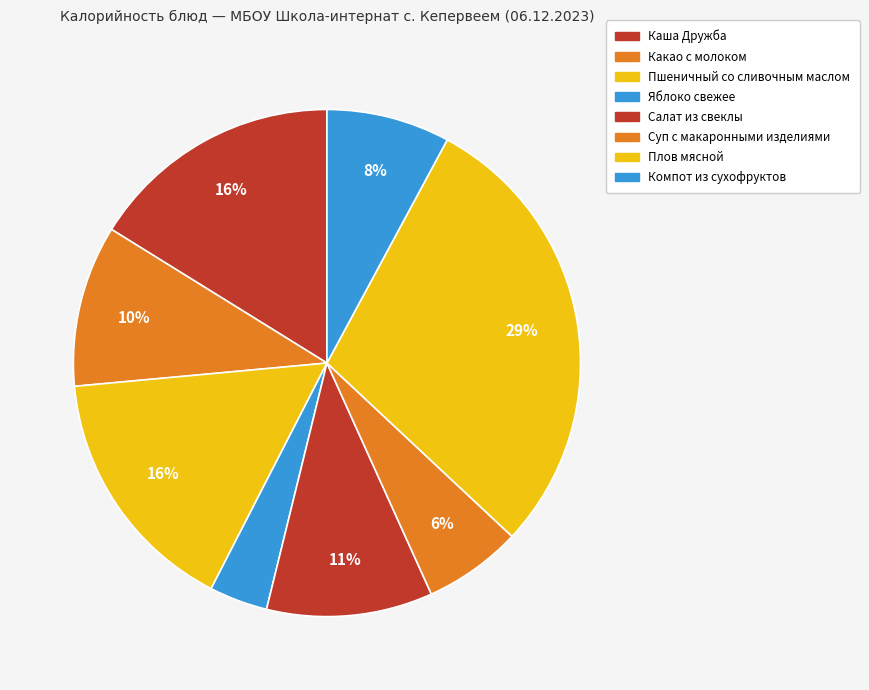

To the nearest percent, what is the difference between the Яблоко свежее and Плов мясной slice percentages?

25%